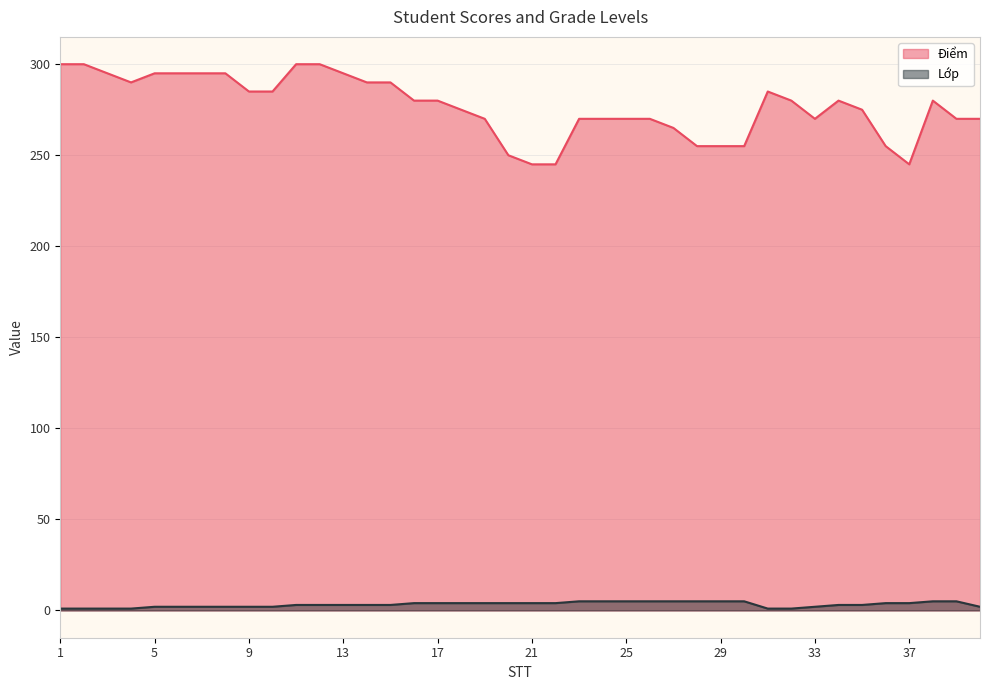

What is the value of the Lớp point at the 17th from the left?

4